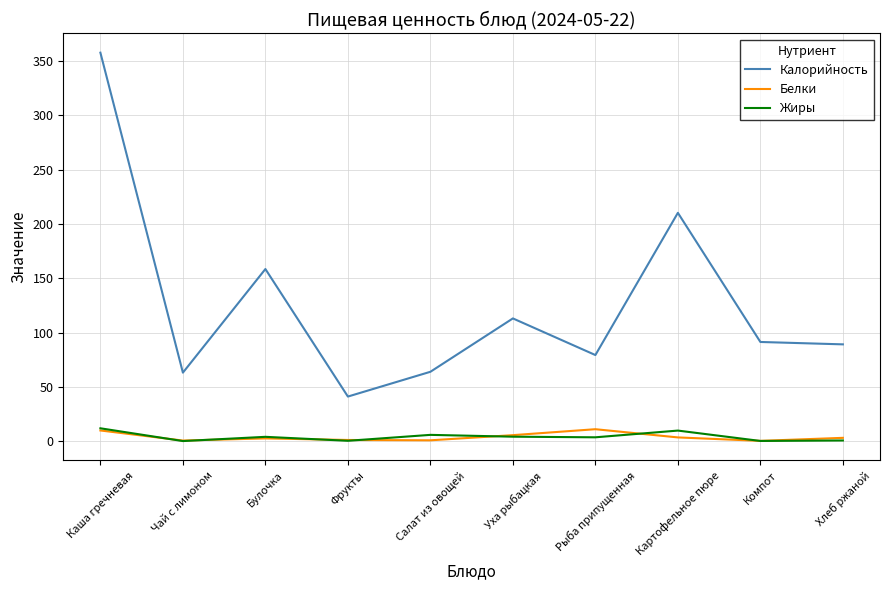

What is the difference between the Белки values at Салат из овощей and Фрукты?

0.3